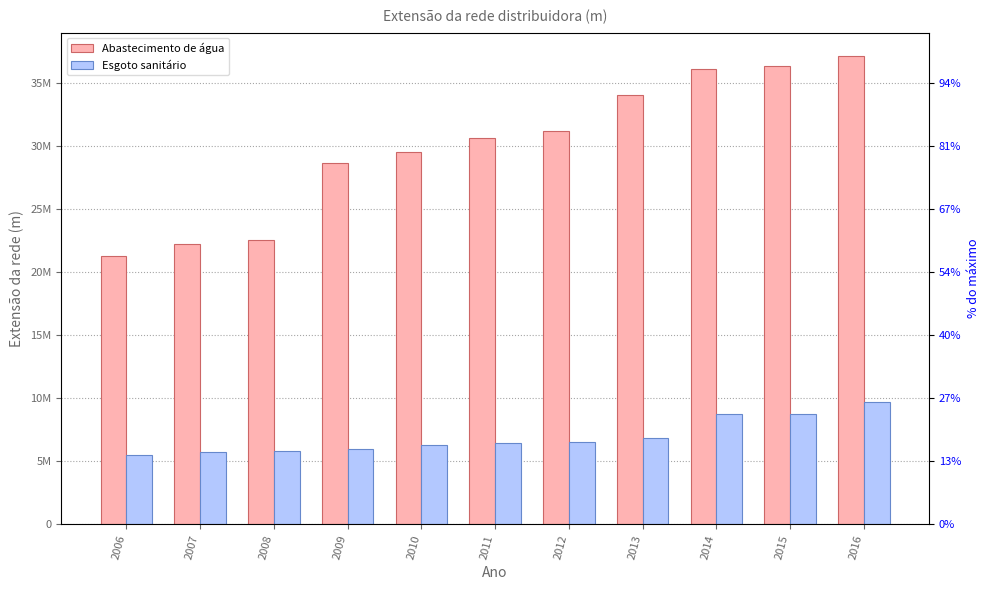

What is the difference between the maximum and second lowest values in the Esgoto sanitário series?

3960670